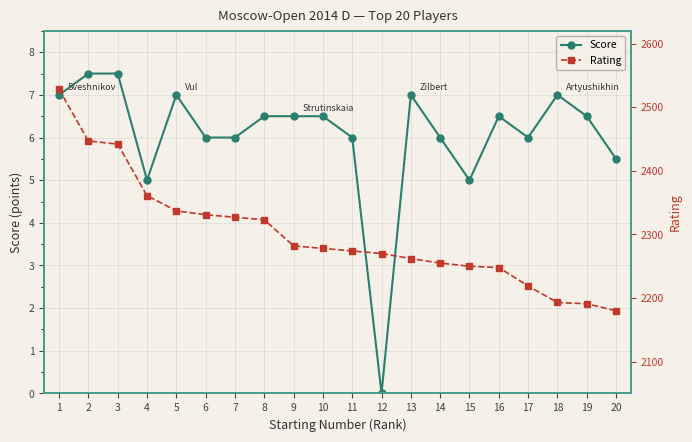

Which has a higher value, 20 or 4?

20